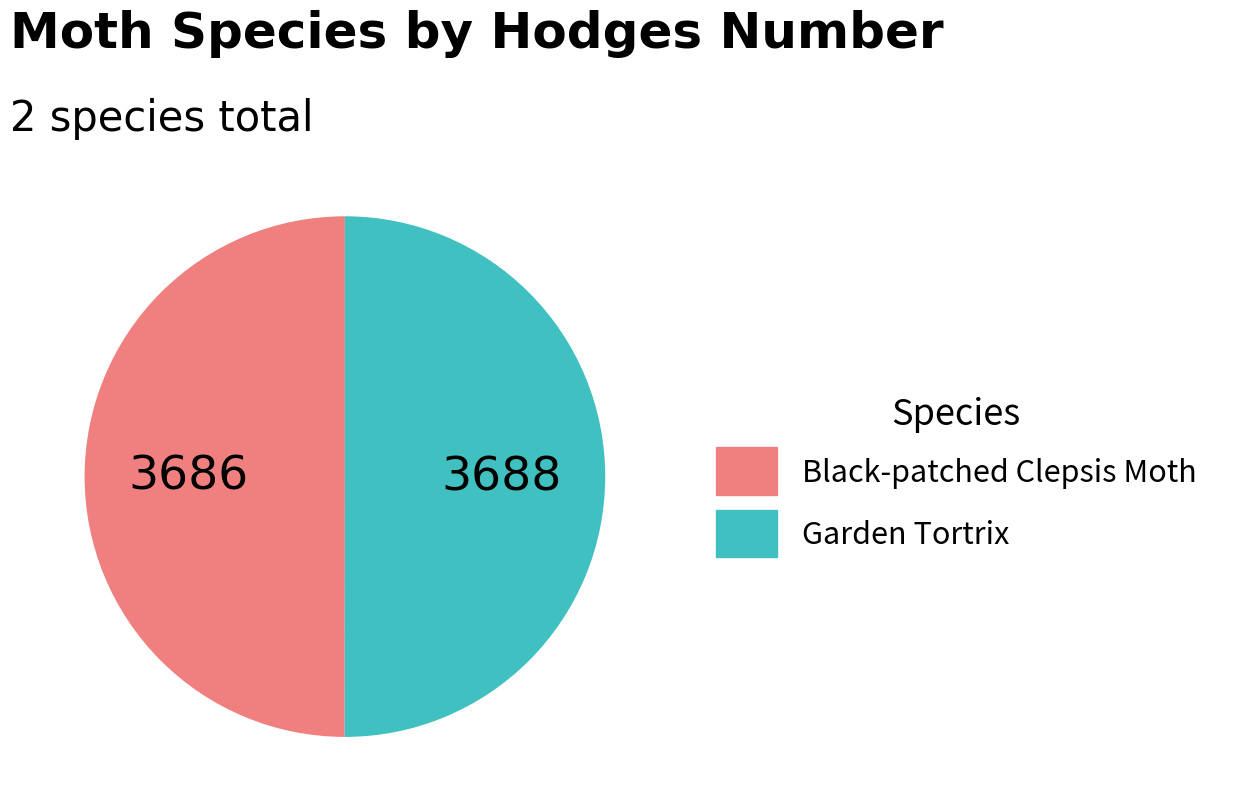

The Black-patched Clepsis Moth slice represents 50% of the pie. True or false?

True